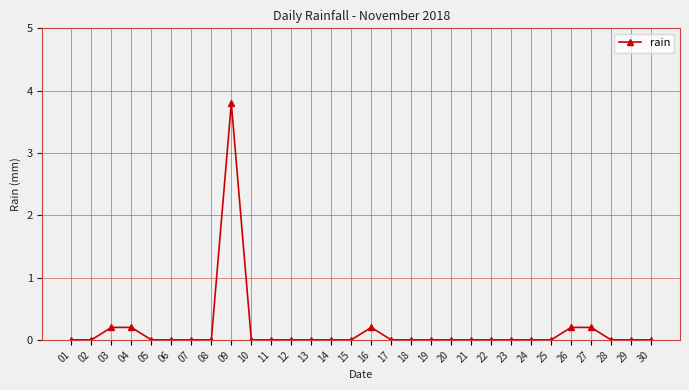

Between 26 and 25, which is larger?

26